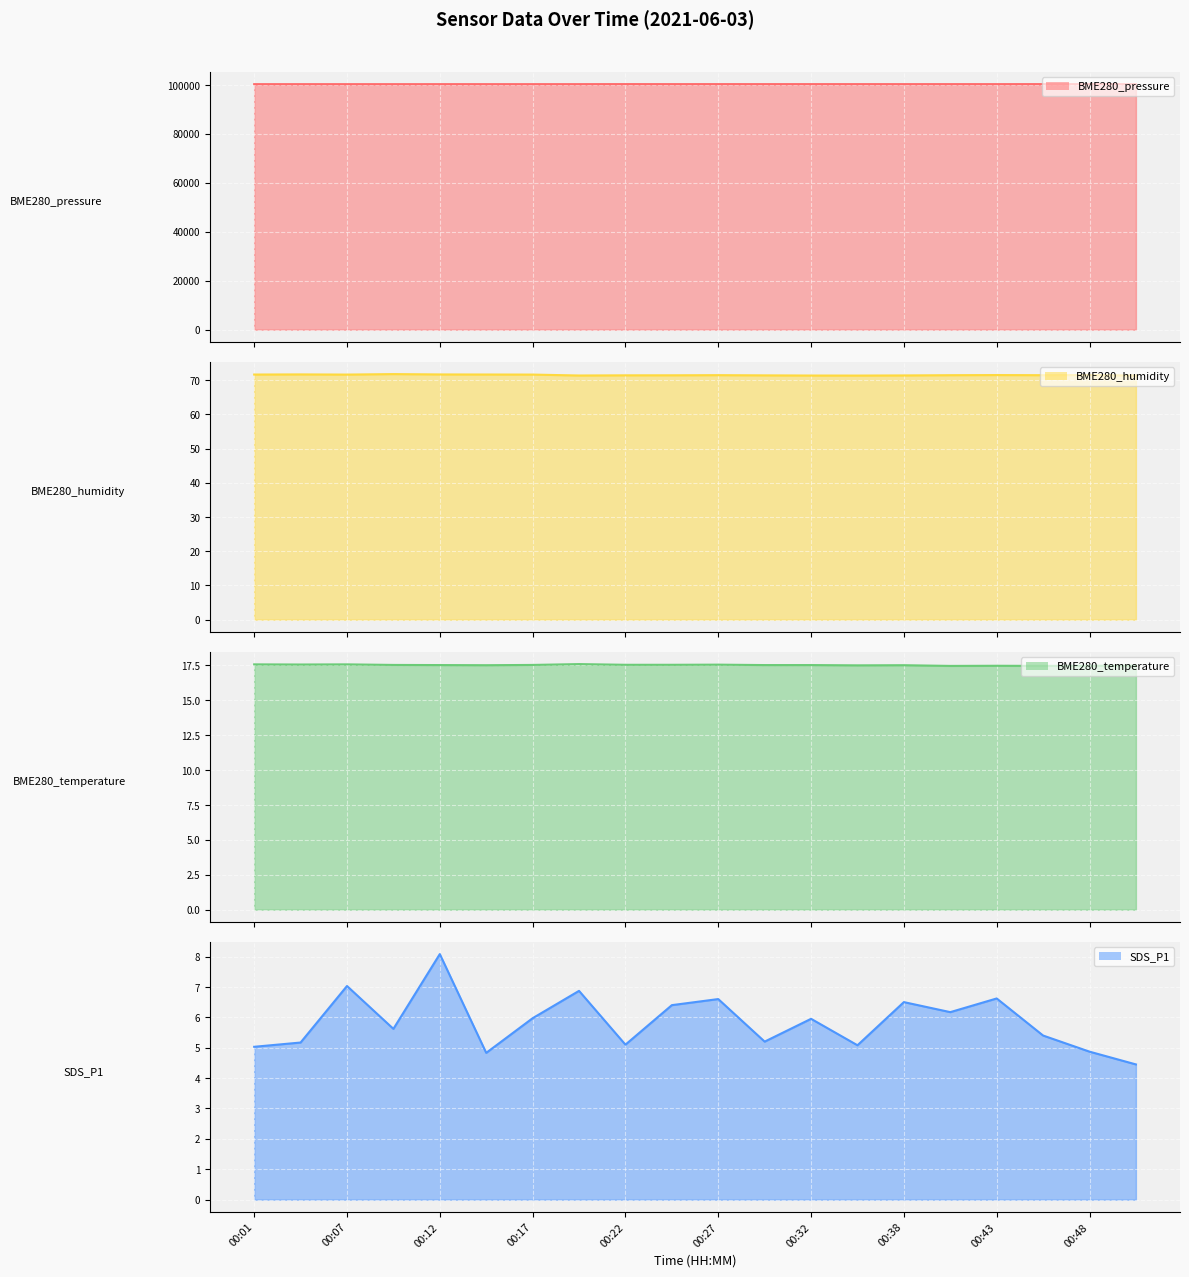

What is the spread (max minus min) of values at 00:17?

100298.7